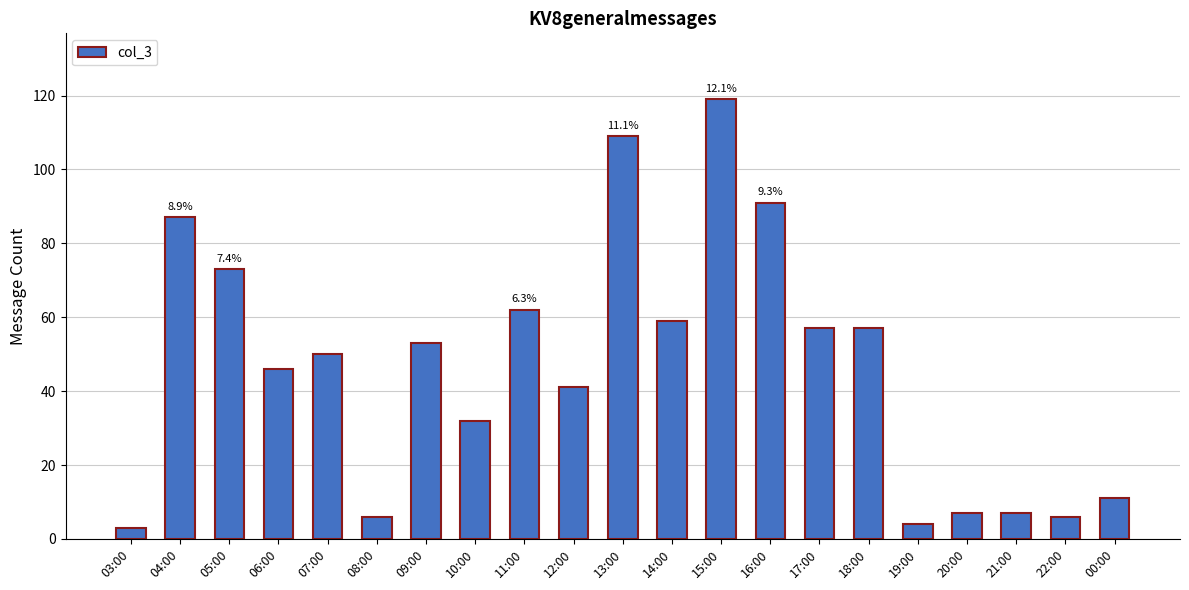

What value does the data have at 03:00?

3